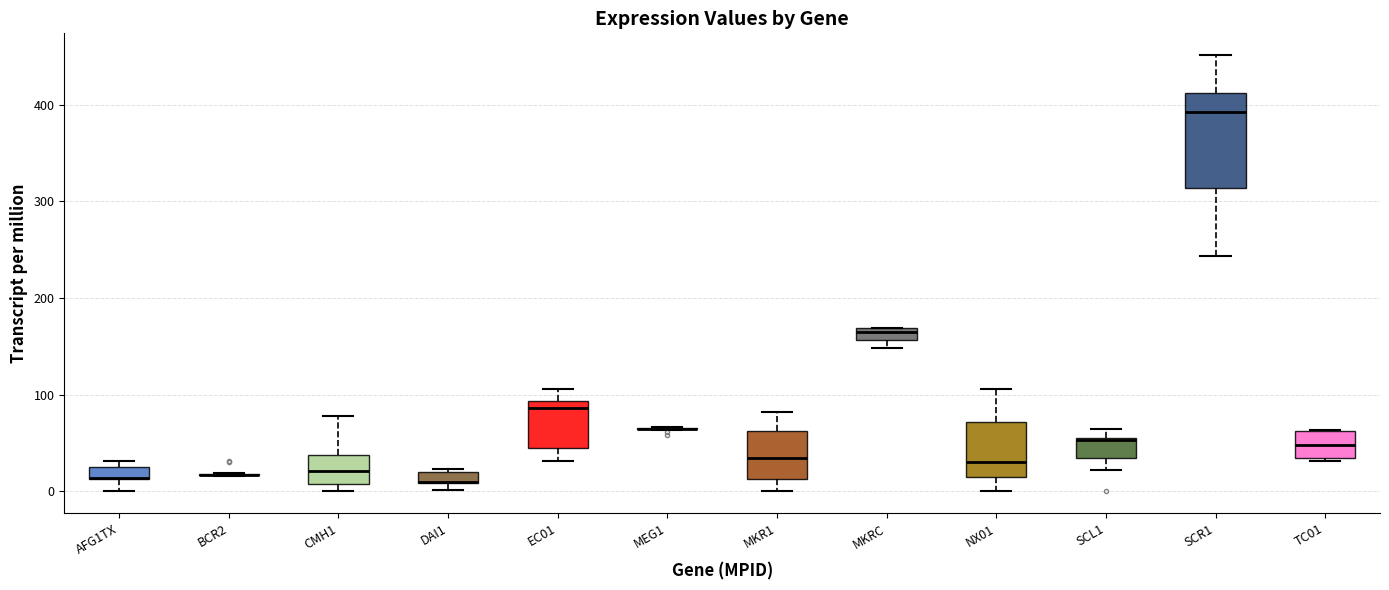

Where does the median line of the box for TC01 sit on the y-axis? The values are not printed on the chart, so give them approximately, as read against the axis.

50